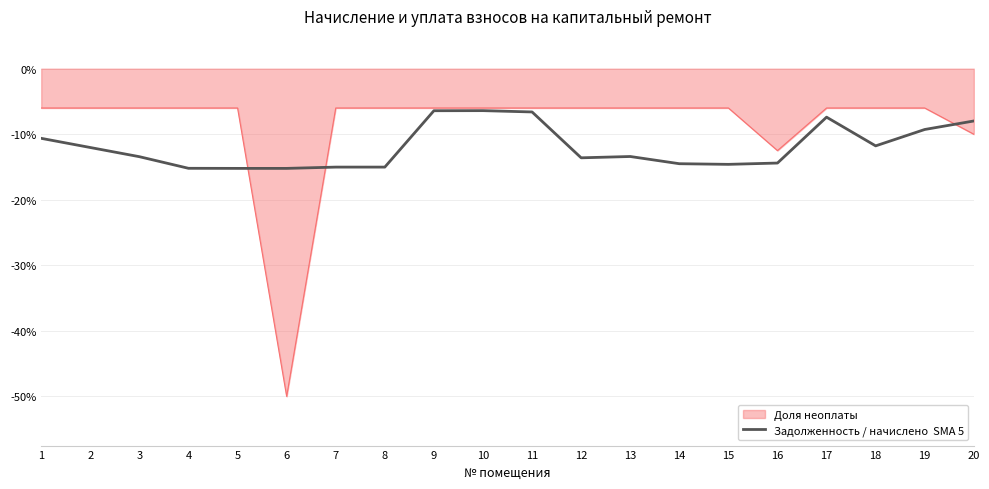

Is this an area chart (filled region under the line)?

Yes